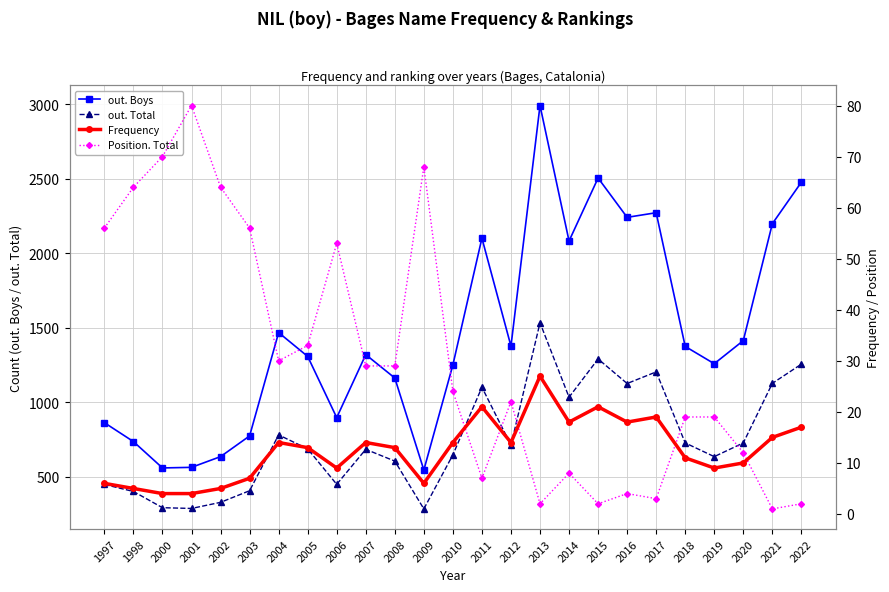

What is the value of the out. Total point at the 6th from the left?

406